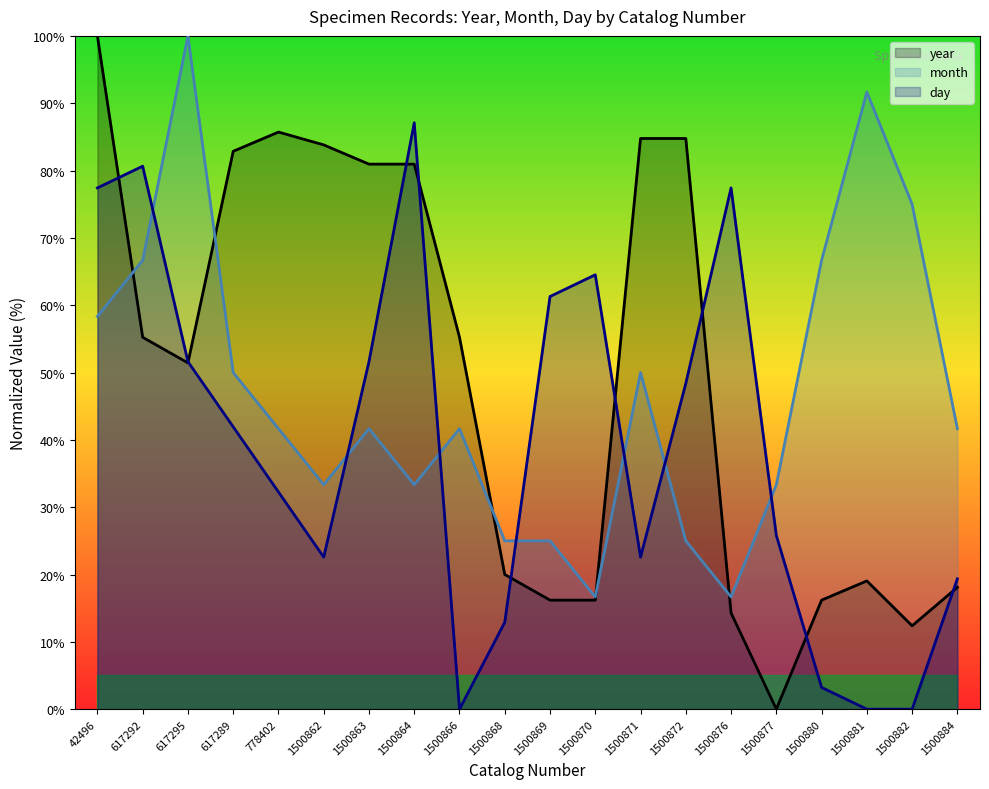

What is the difference between the month values at 1500870 and 1500871?

33.3